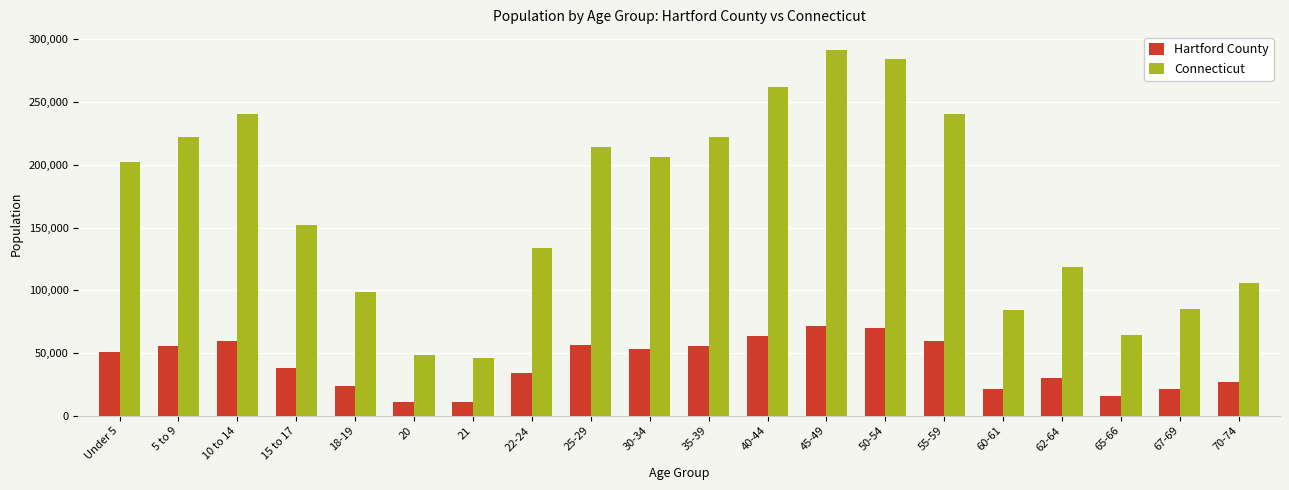

What is the difference between the Connecticut values at 35-39 and 18-19?

123640